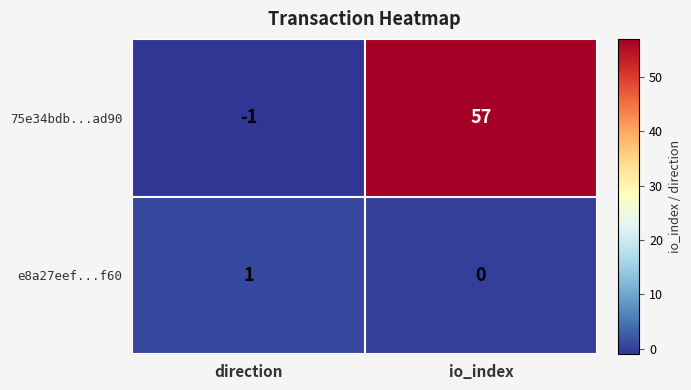

Which series has the largest total across all categories?

75e34bdb...ad90